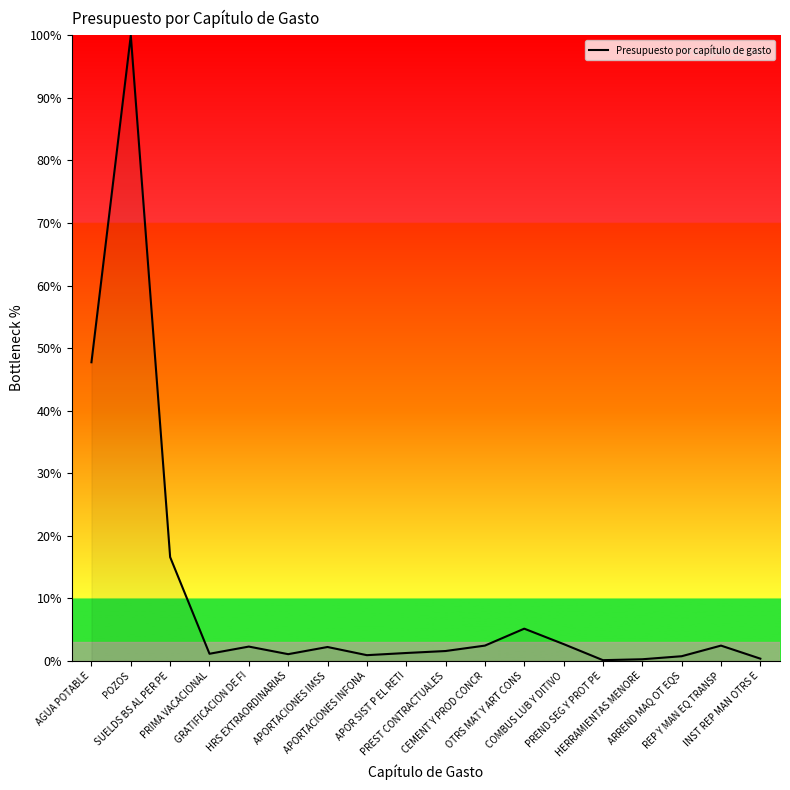

How many distinct data groups are displayed?

1